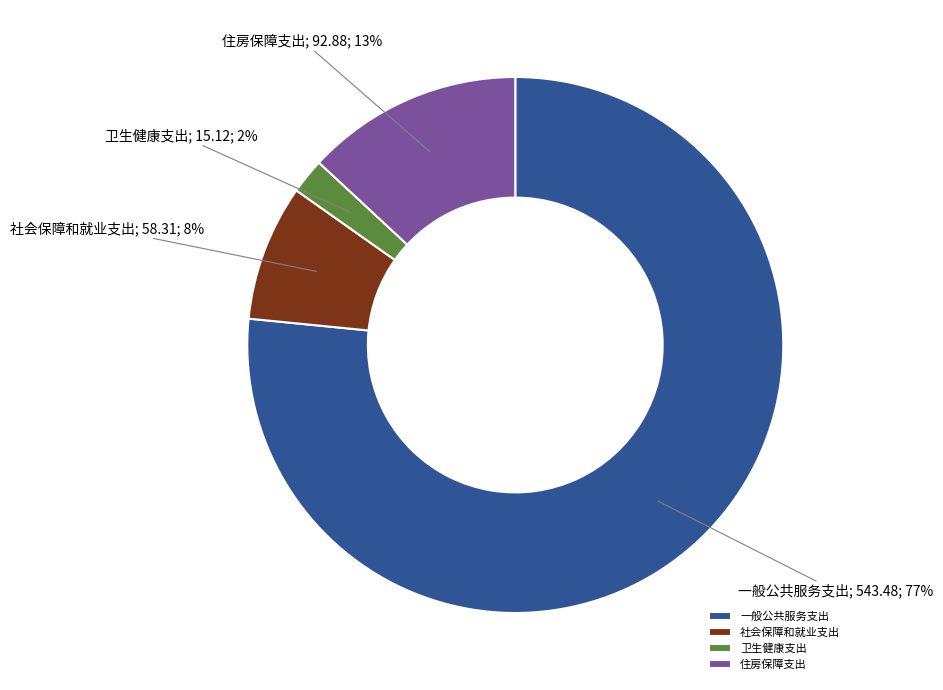

To the nearest percent, what percentage of the pie is 住房保障支出?

13%